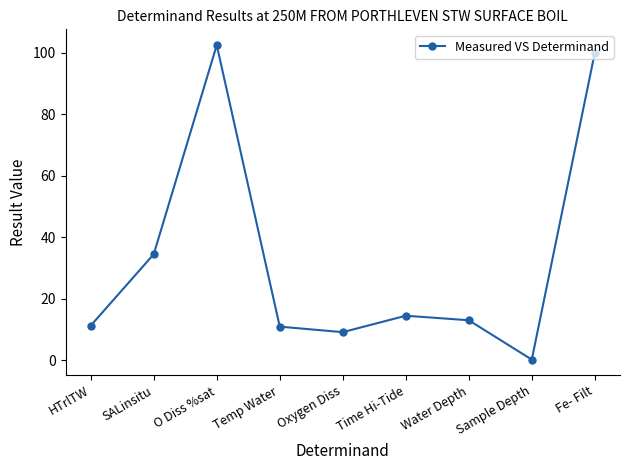

What position from the right is Time Hi-Tide?

4